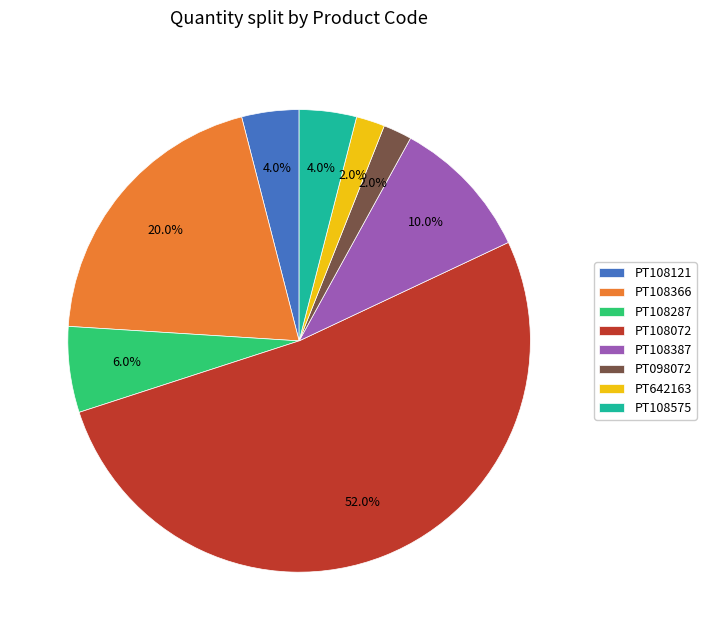

How many segments does this pie chart have?

8